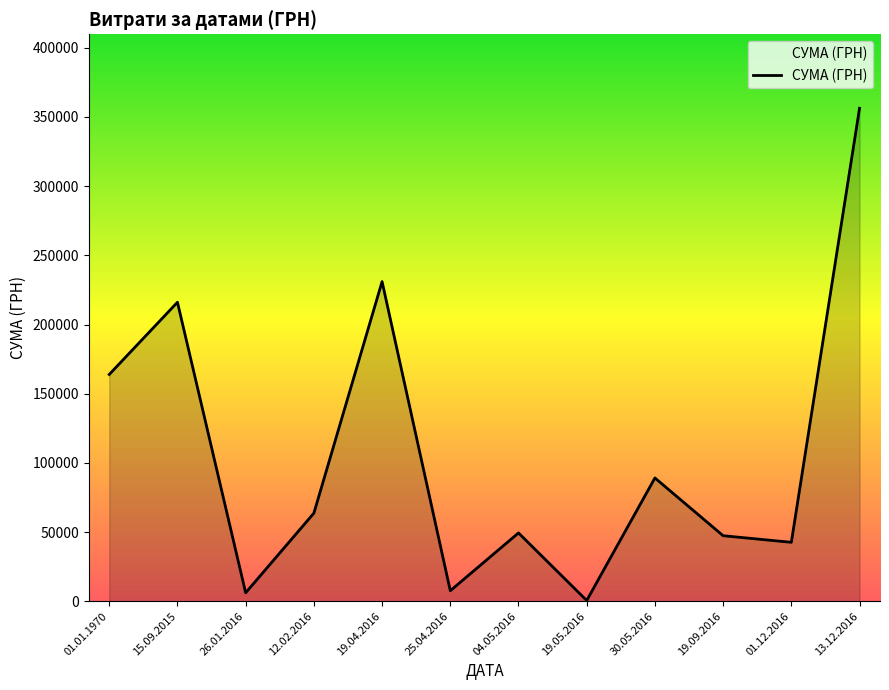

What is the maximum value shown in the chart?

356303.5